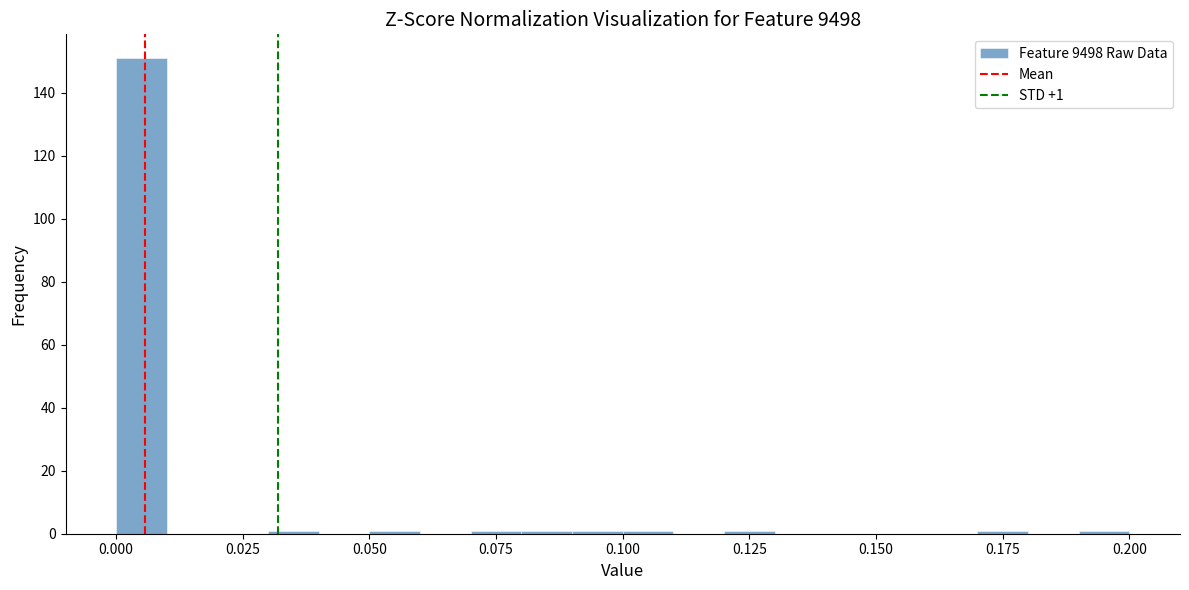

Read against the x-axis, roughly where is the centre of the tallest bar?

0.005